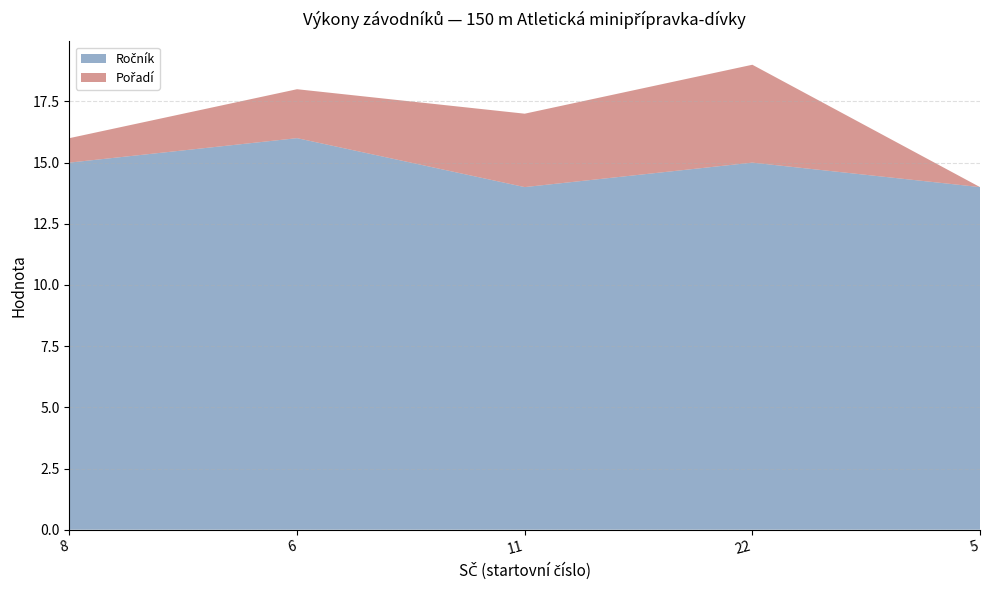

Reading left to right, what are all the values shown in this chart?

Ročník: 8=15	6=16	11=14	22=15	5=14
Pořadí: 8=1	6=2	11=3	22=4	5=0